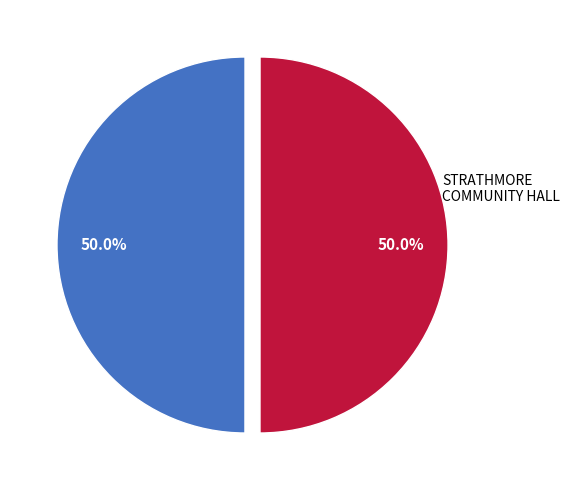

How many slices are in this pie chart?

2